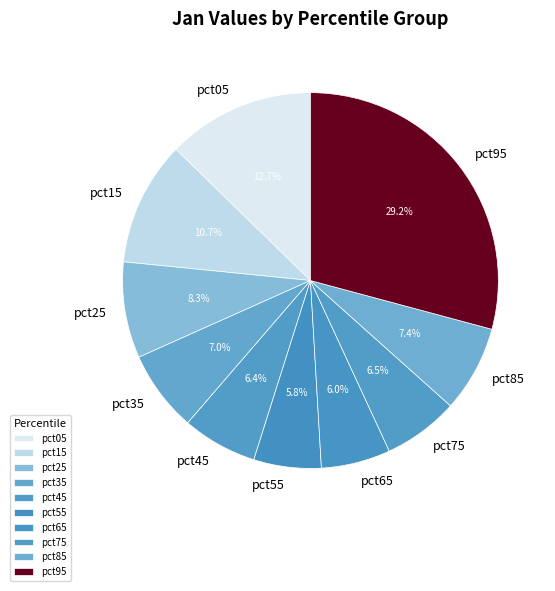

Count the number of slices in the pie.

10